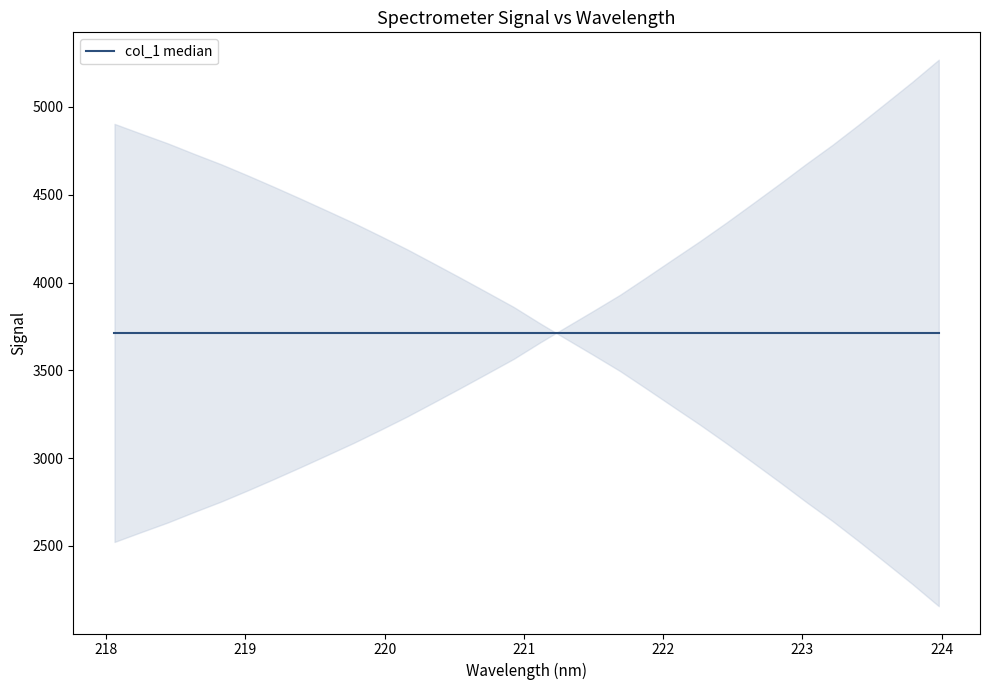

What is the difference between the maximum and second lowest values?

2691.3